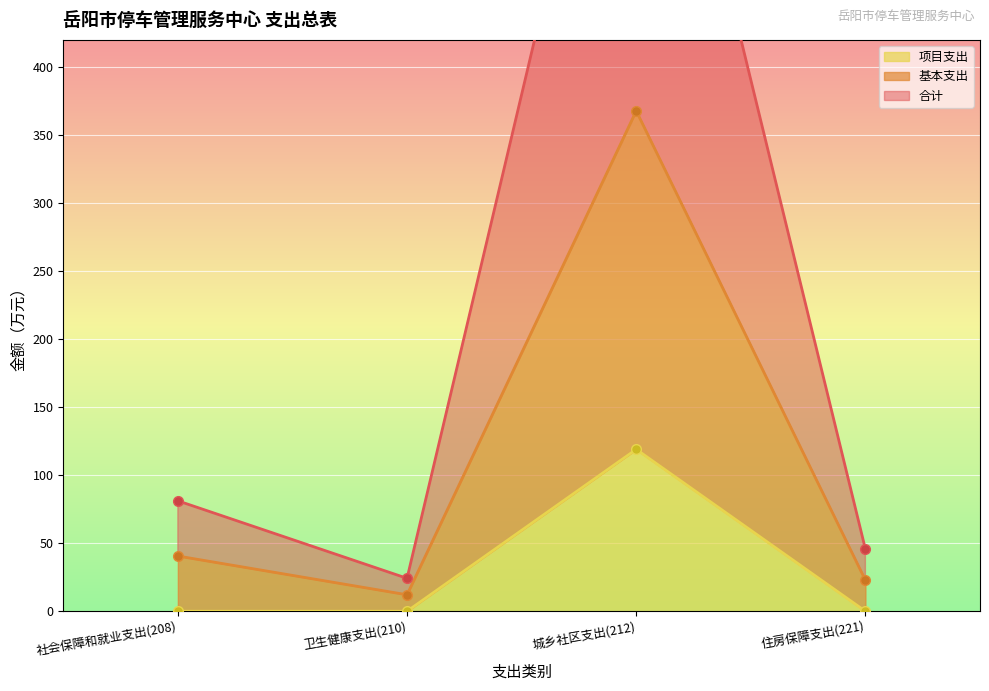

The 合计 series shows 25.0 at 社会保障和就业支出(208). True or false?

False